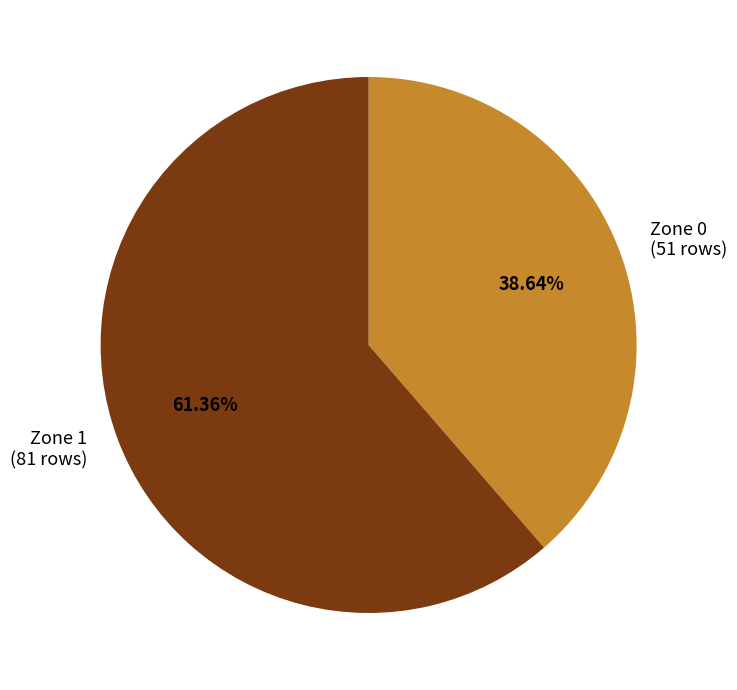

To the nearest percent, what is the difference between the largest and smallest slice percentages?

23%